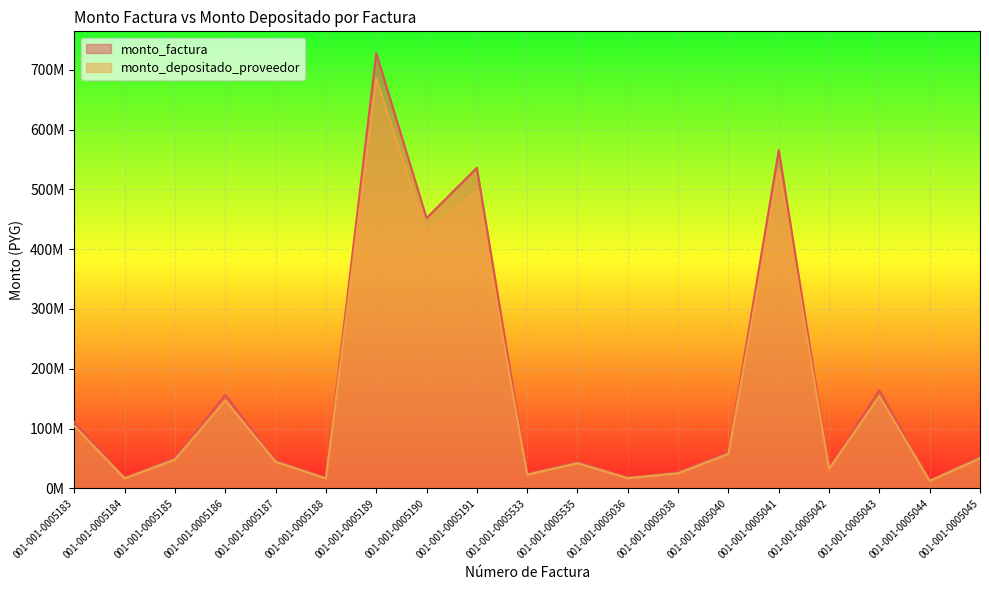

Which series has the widest spread of values?

monto_factura